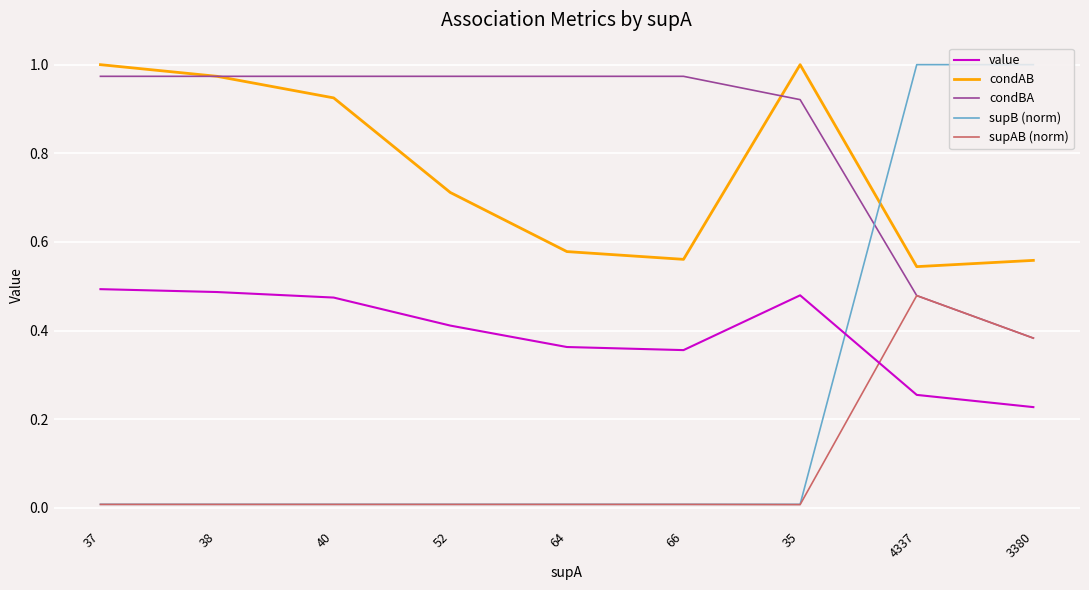

Between 52 and 3380, which series saw the biggest shift?

supB (norm)